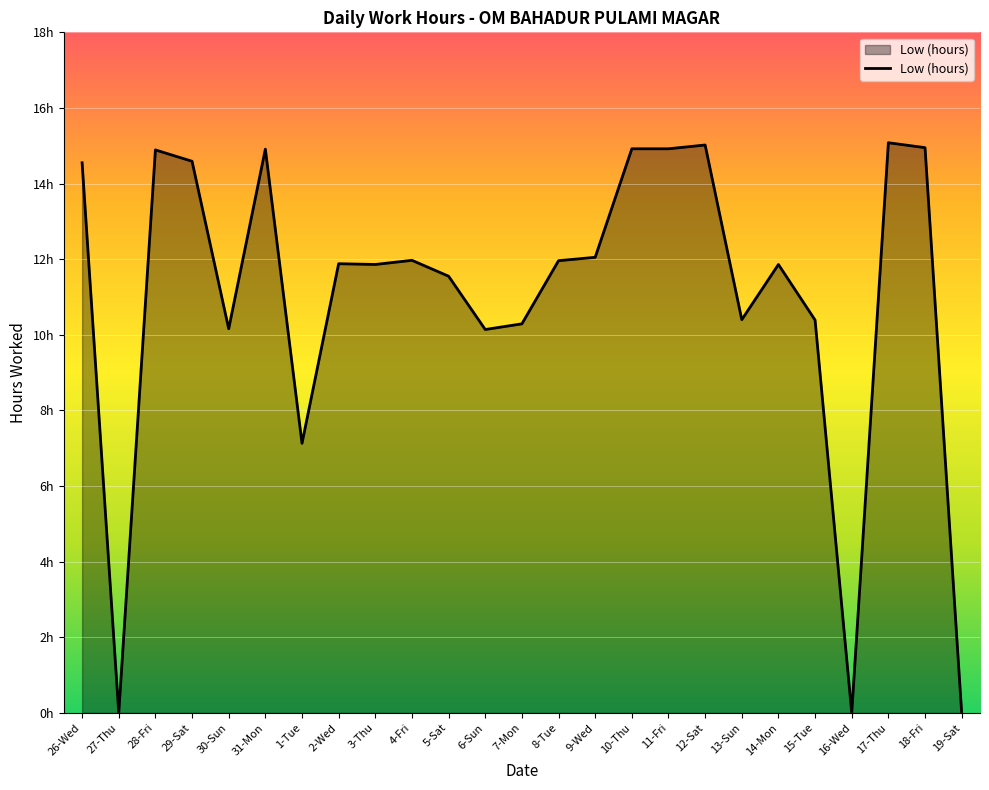

Where does the data first go above 11?

26-Wed